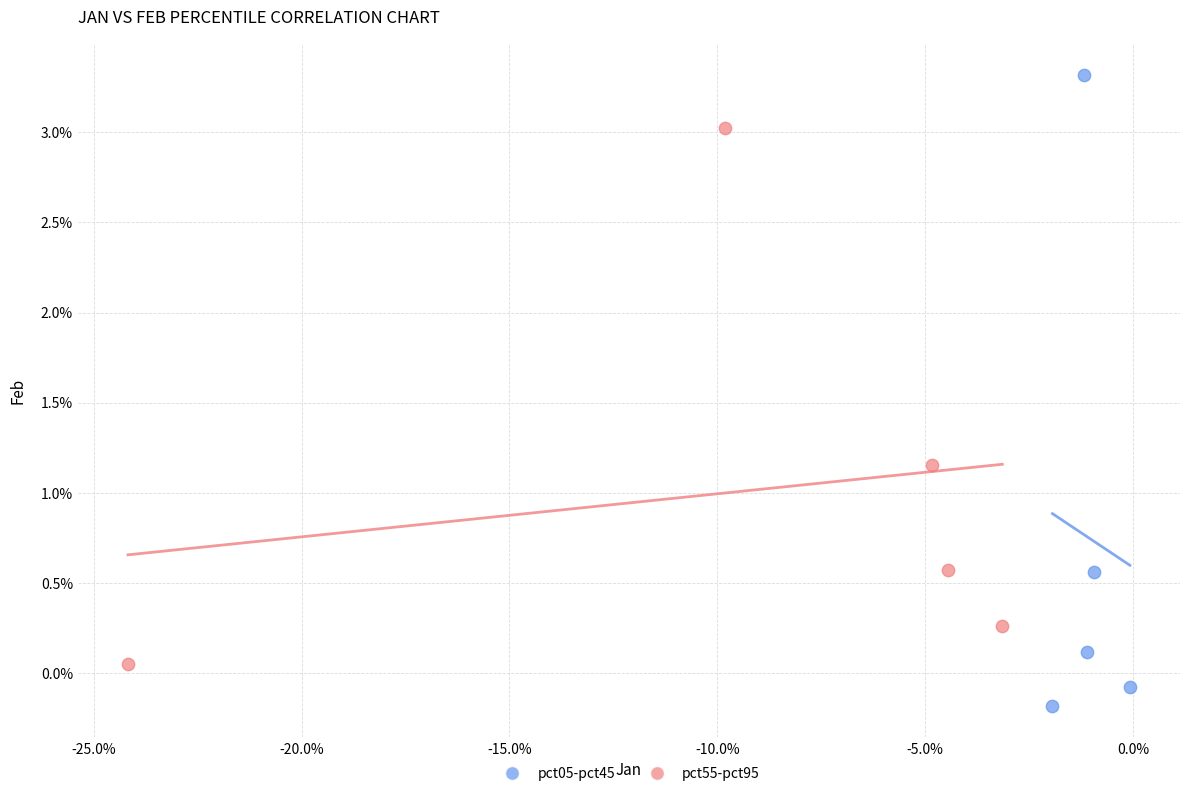

Which series contains the lowest Y value?

pct05-pct45